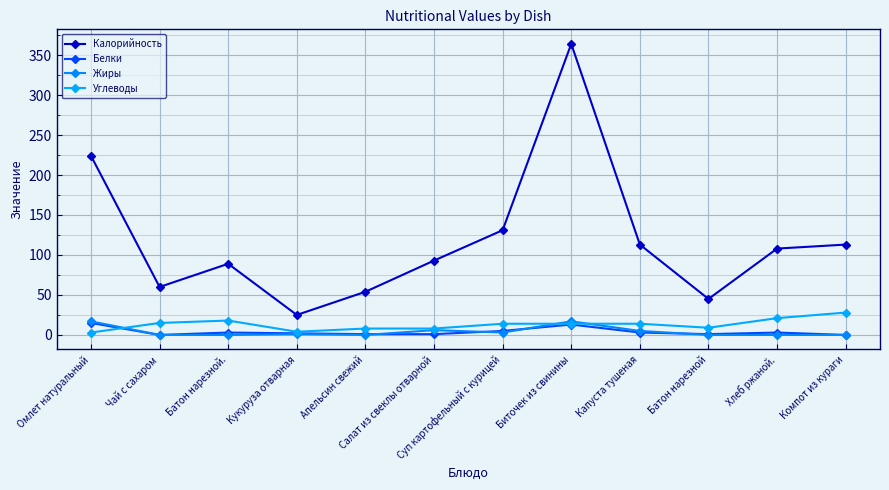

The Жиры series shows 1 at Кукуруза отварная. True or false?

True